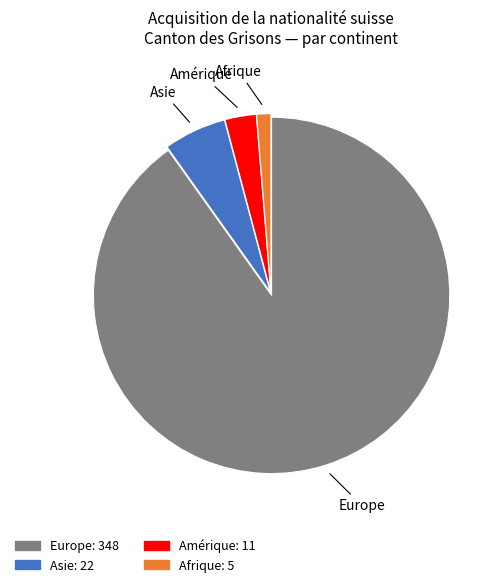

How many slices are in this pie chart?

4